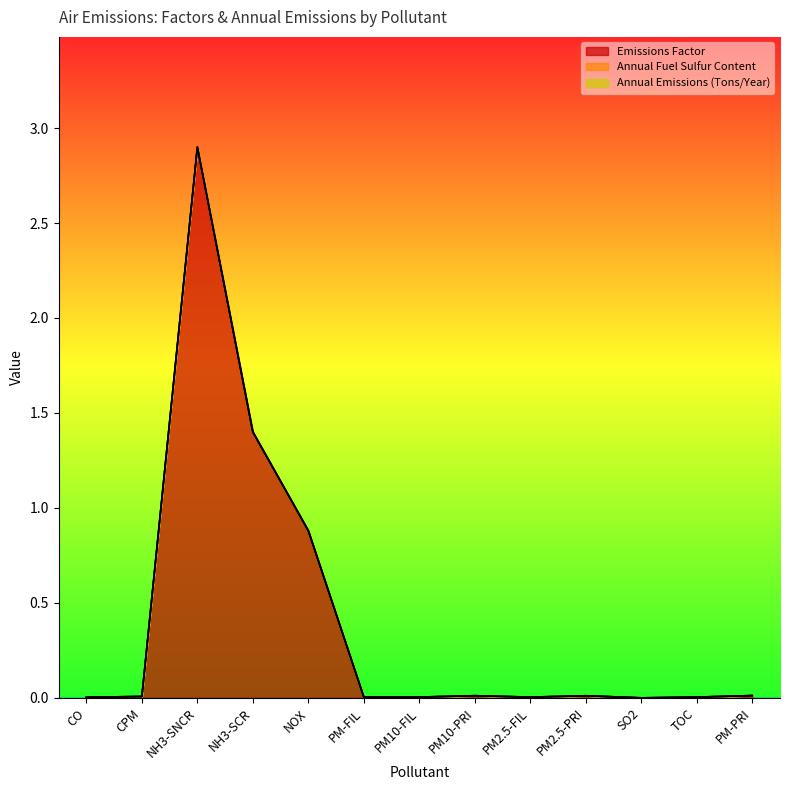

At PM-PRI, list the series in order from smallest to largest.

Annual Fuel Sulfur Content, Annual Emissions (Tons/Year), Emissions Factor